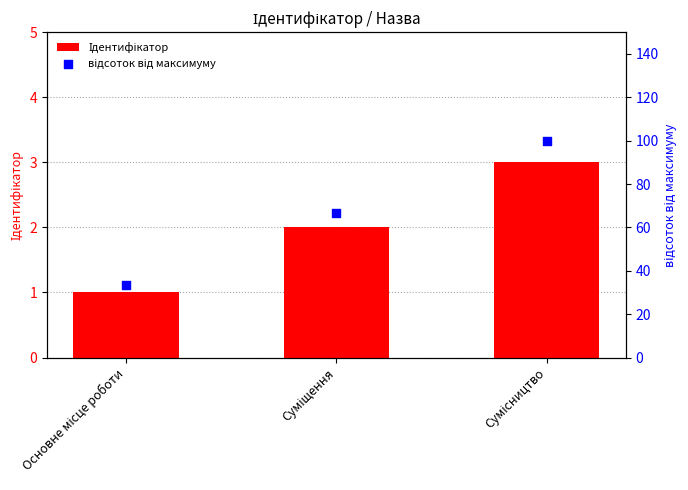

At which category is the sum across all series the highest?

Сумісництво